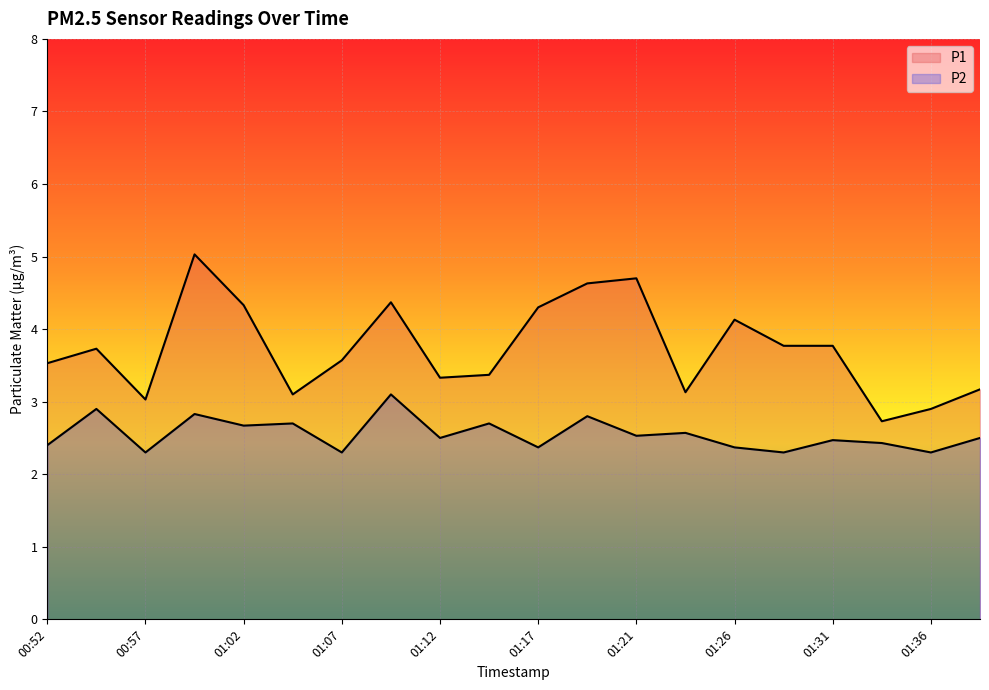

At which label is P1 closest to 3?

00:57